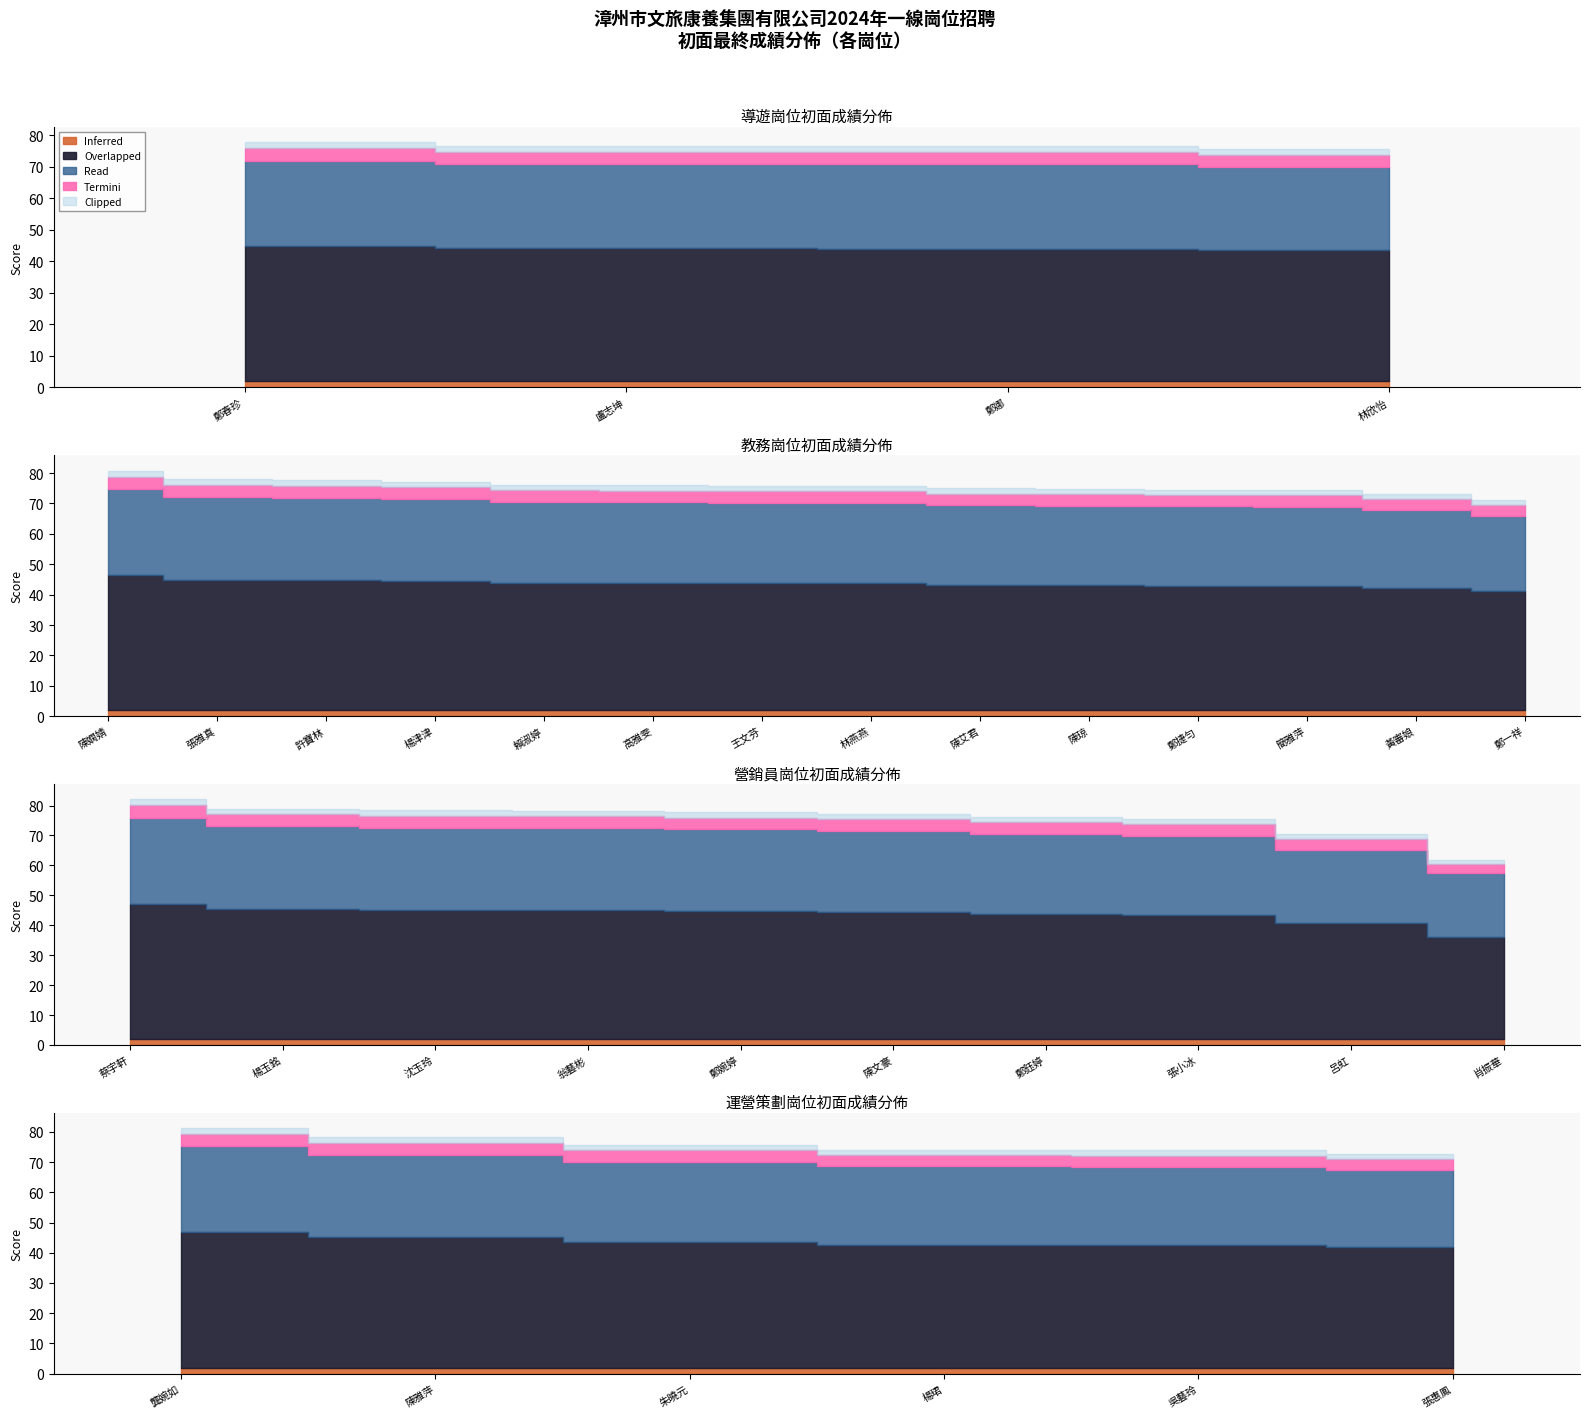

How many lines are shown in the chart?

4